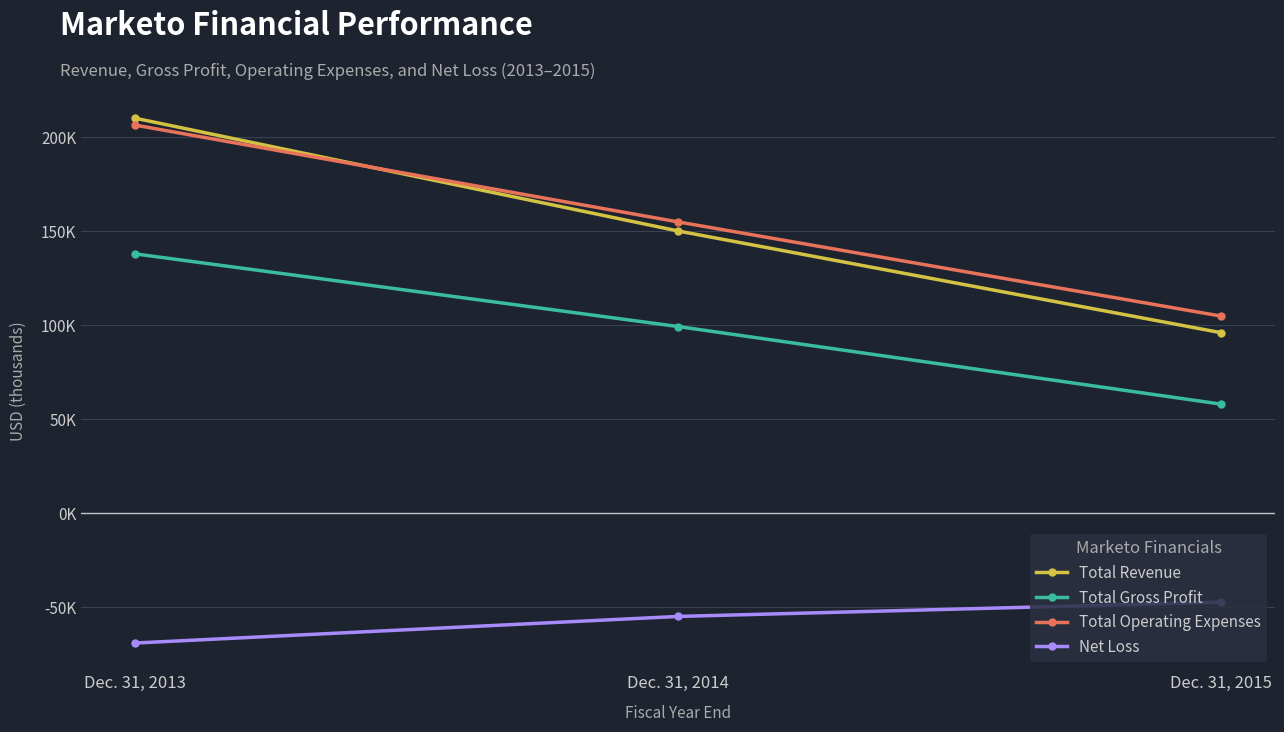

Is this an area chart (filled region under the line)?

No